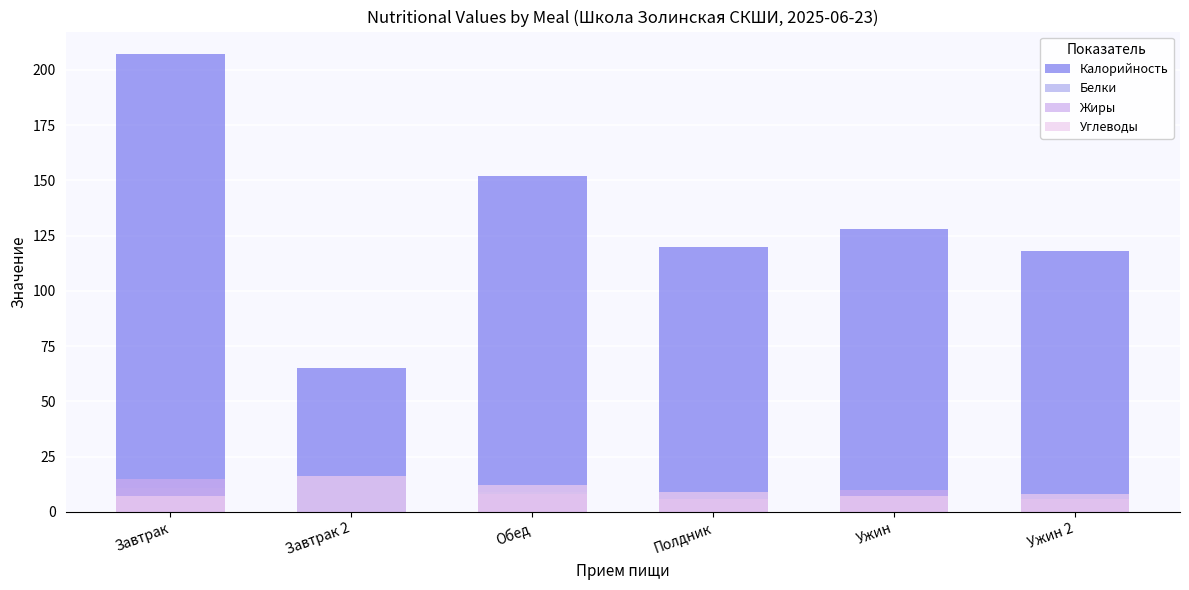

Which series has the largest range (max minus min)?

Калорийность